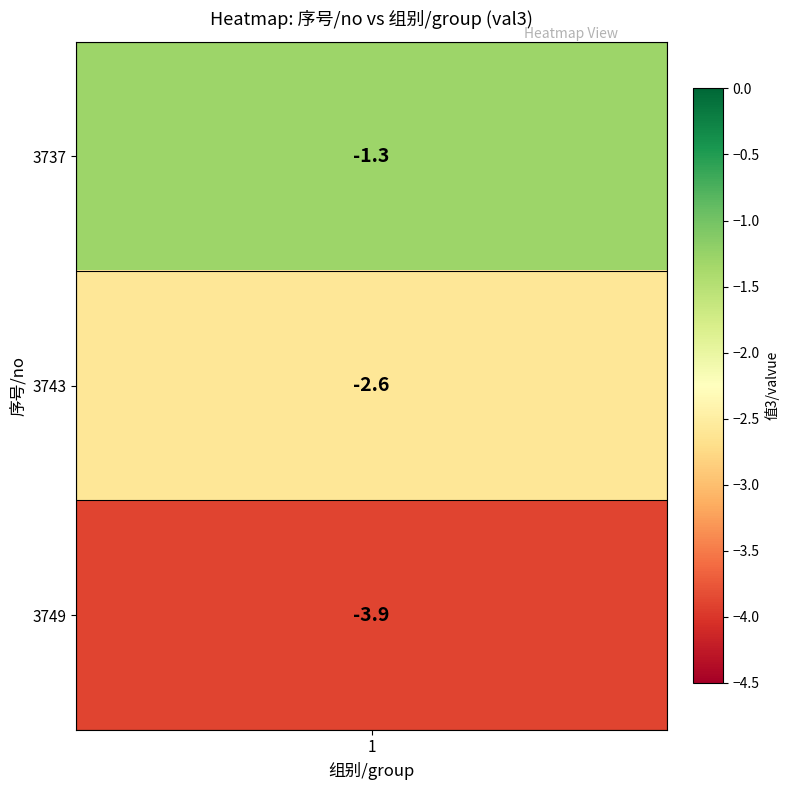

Which category has the lowest value across all series?

3749